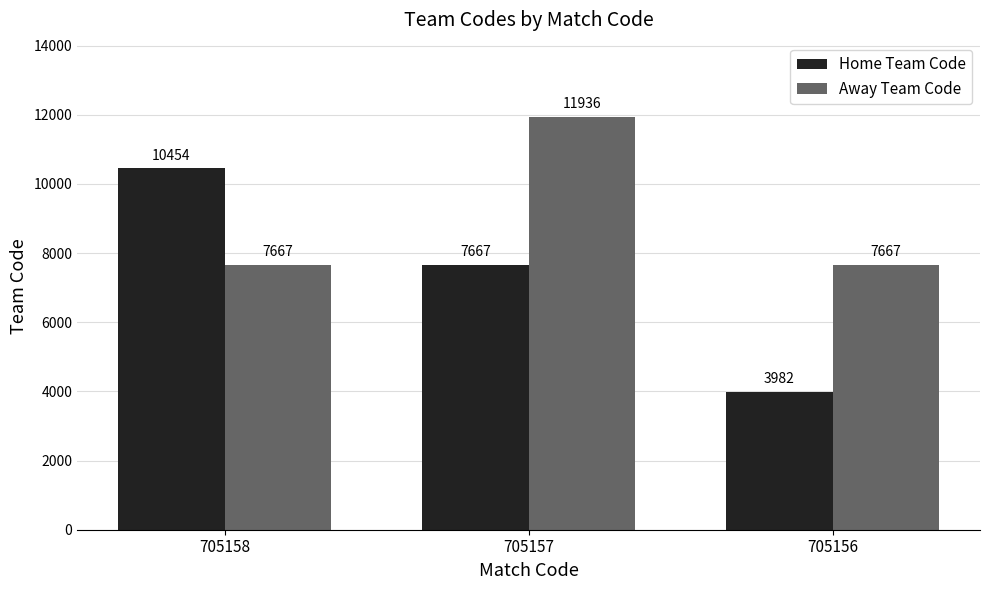

What is the difference between the Home Team Code values at 705157 and 705156?

3685